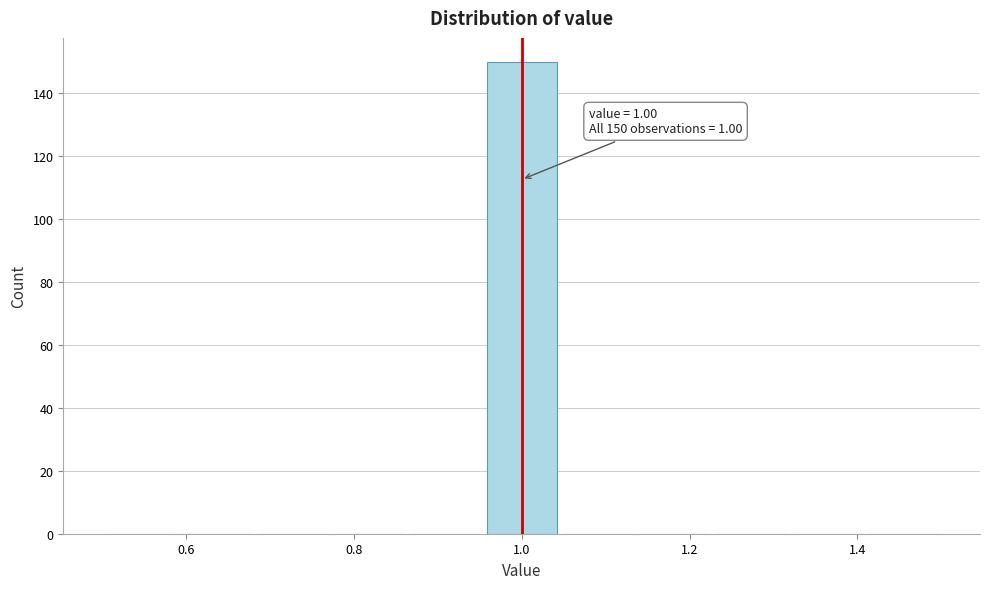

Which range on the x-axis has the tallest bar?

0.96 to 1.04